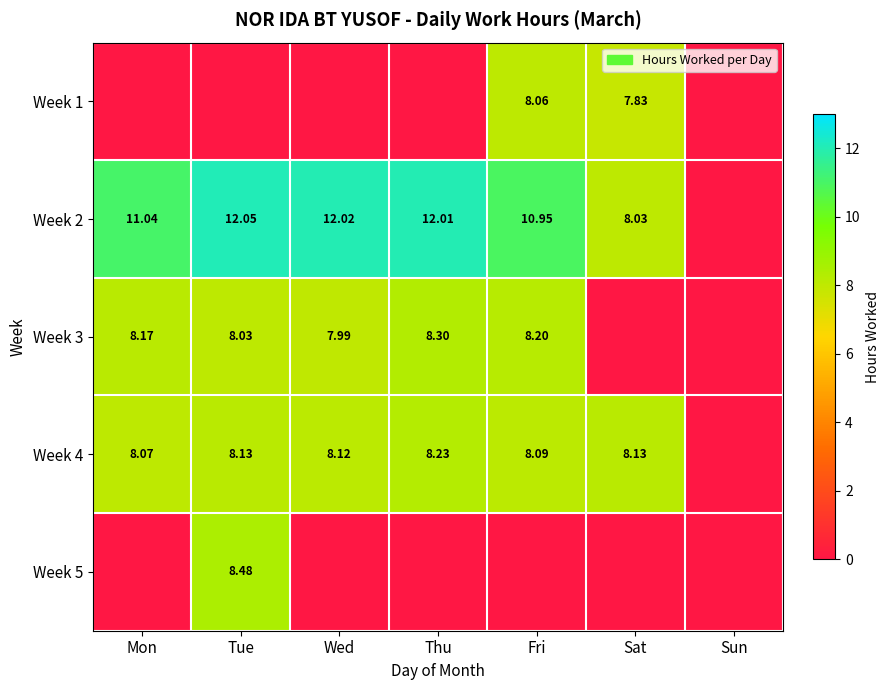

At how many categories does at least one series exceed 10?

5